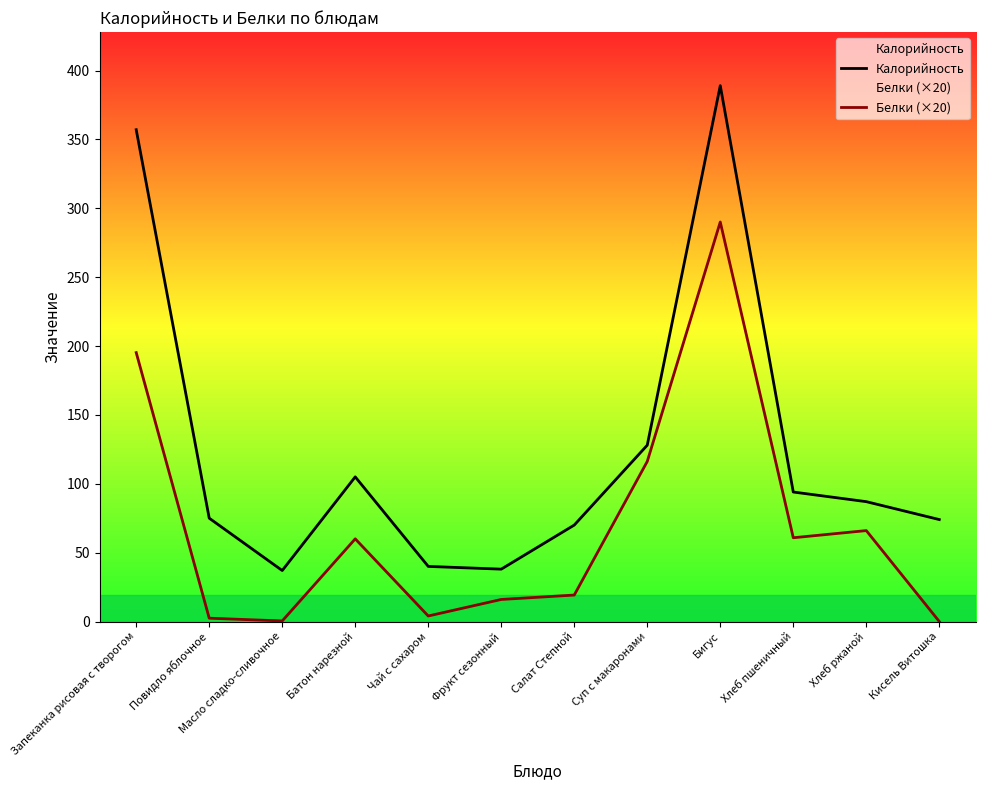

True or false: Калорийность and Белки (×20) intersect in this chart.

False